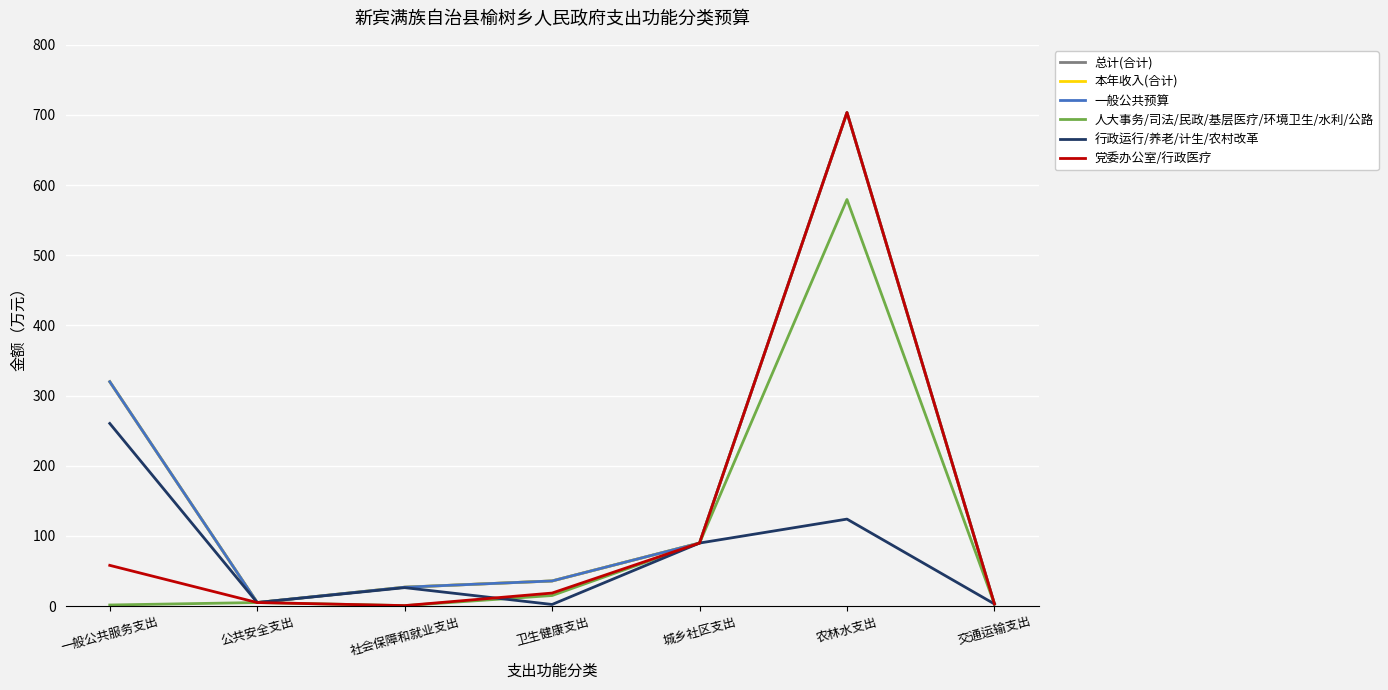

What is the minimum value for 一般公共预算?

3.0